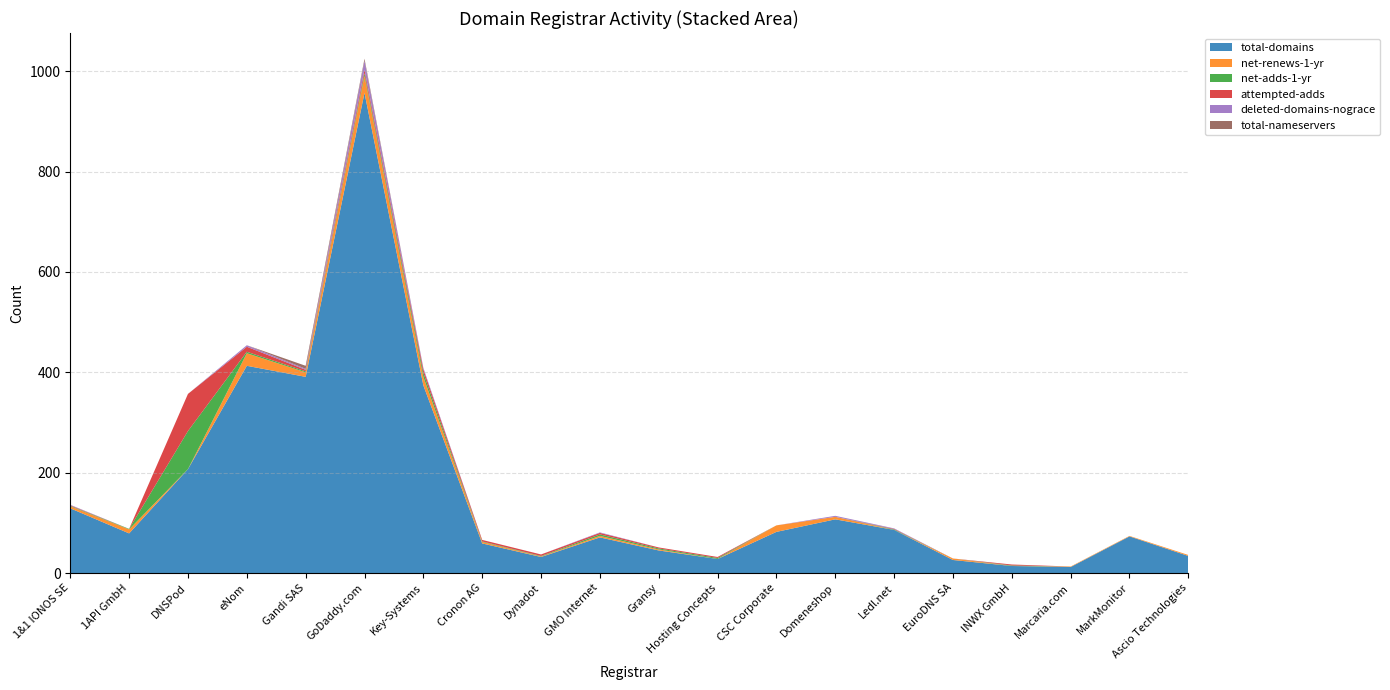

Reading left to right, what are all the values shown in this chart?

total-domains: 129	79	207	413	391	957	374	59	32	71	45	28	82	107	86	26	14	12	73	34
net-renews-1-yr: 4	8	0	25	9	34	17	3	1	3	2	0	13	5	0	3	0	1	1	2
net-adds-1-yr: 1	1	76	3	2	5	8	1	1	3	2	2	0	0	1	0	1	0	0	0
attempted-adds: 1	0	74	10	3	7	7	3	3	3	2	2	0	0	1	0	2	0	0	0
deleted-domains-nograce: 1	0	0	3	2	18	3	0	0	1	0	0	0	2	1	0	0	0	0	0
total-nameservers: 0	0	0	0	6	4	0	0	0	0	0	0	0	0	0	0	0	0	0	0